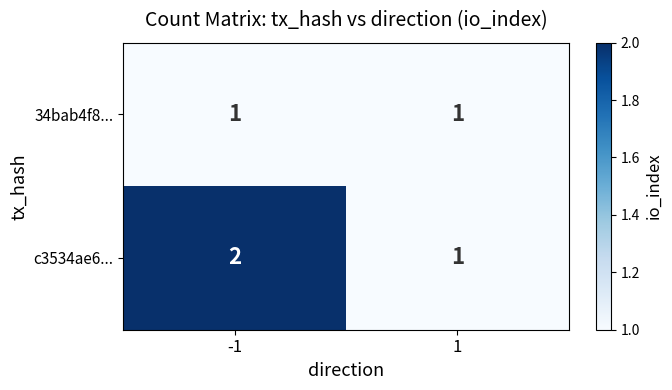

Which series has the largest total across all categories?

c3534ae6...